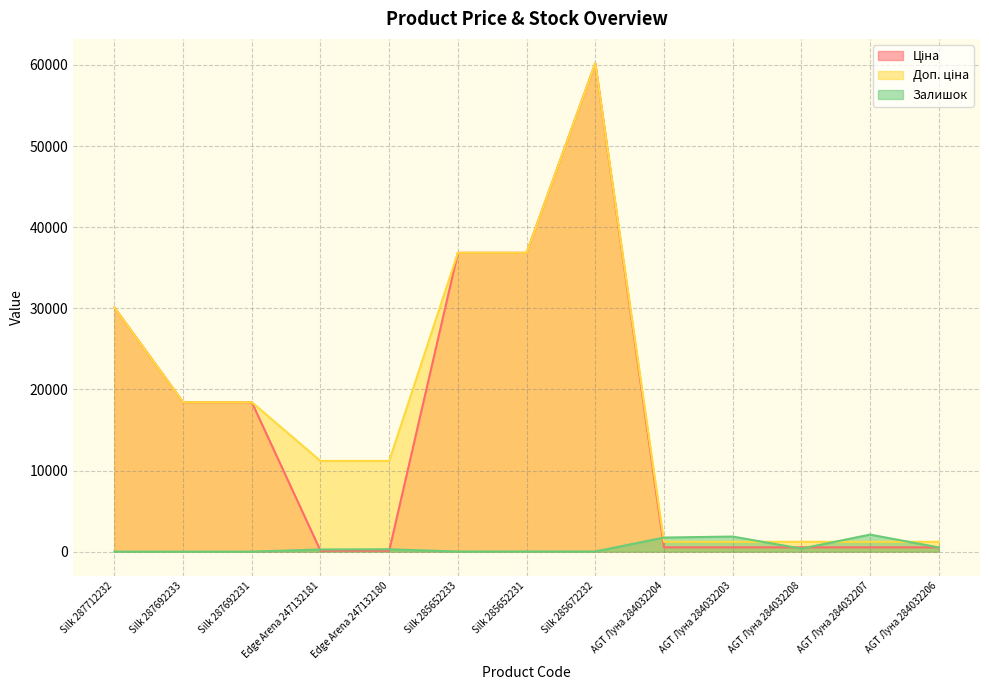

Which series has the largest total across all categories?

Доп. ціна